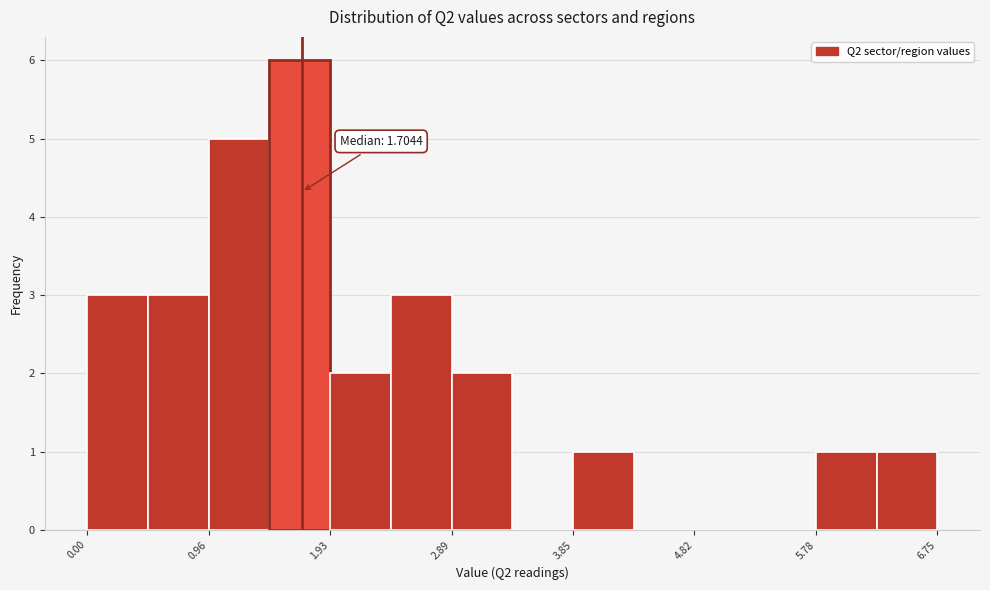

Over which range of the x-axis is the bar tallest?

1.4 to 1.9